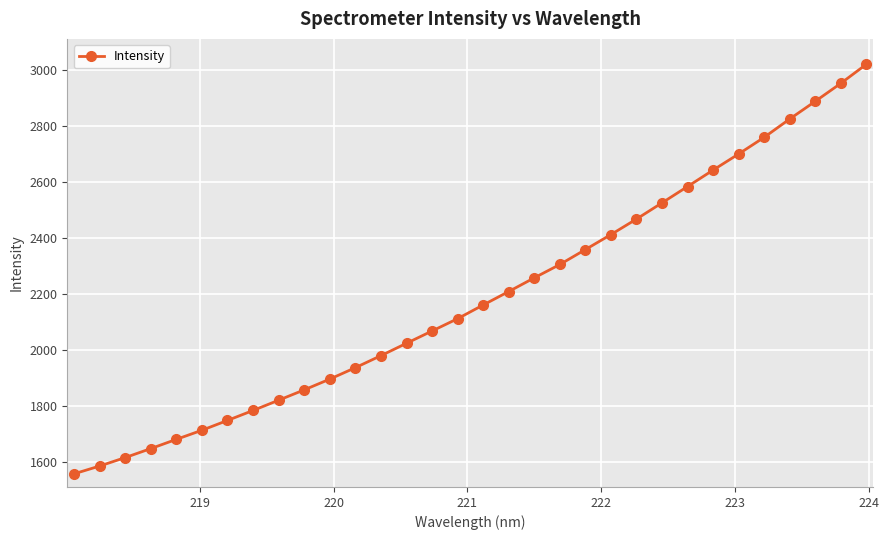

What is the difference between the second highest and second lowest values?

1364.2